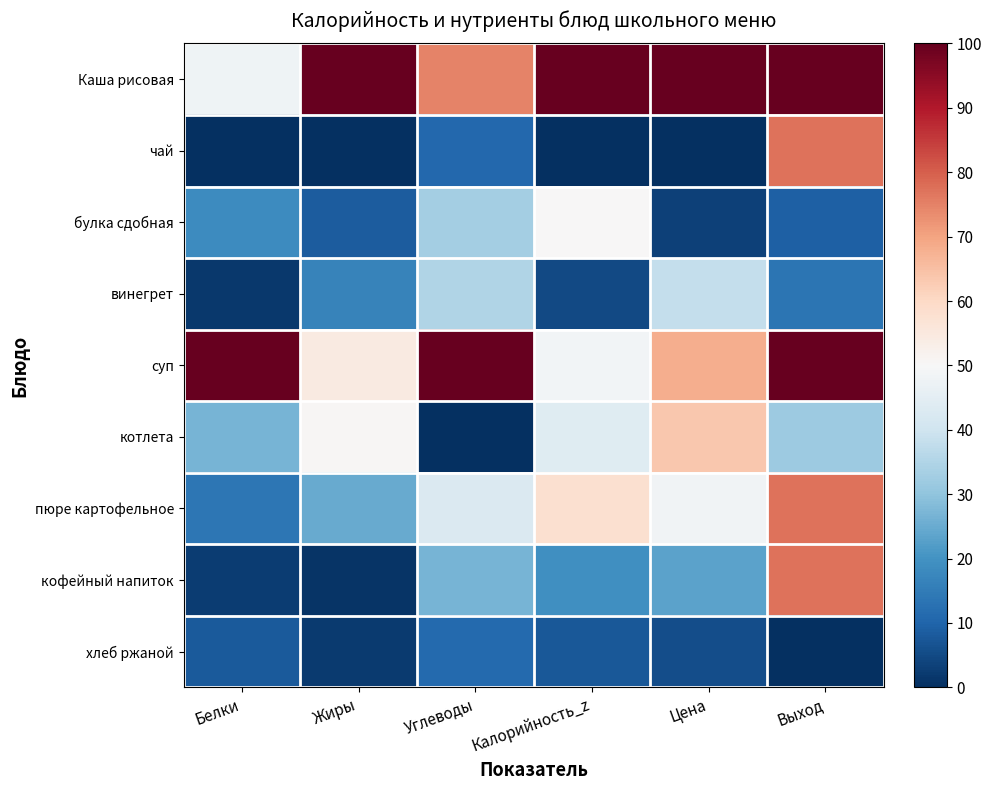

Reading left to right, what are all the values shown in this chart?

Каша рисовая: Белки=47.9	Жиры=100.0	Углеводы=74.7	Калорийность_z=100.0	Цена=100.0	Выход=100.0
чай: Белки=0.0	Жиры=0.0	Углеводы=10.7	Калорийность_z=0.0	Цена=0.0	Выход=77.3
булка сдобная: Белки=18.5	Жиры=8.2	Углеводы=33.0	Калорийность_z=50.0	Цена=3.2	Выход=9.1
винегрет: Белки=1.7	Жиры=16.8	Углеводы=34.9	Калорийность_z=4.7	Цена=38.2	Выход=13.6
суп: Белки=100.0	Жиры=54.4	Углеводы=100.0	Калорийность_z=48.7	Цена=68.0	Выход=100.0
котлета: Белки=26.7	Жиры=50.5	Углеводы=0.0	Калорийность_z=43.9	Цена=63.7	Выход=31.8
пюре картофельное: Белки=13.8	Жиры=24.7	Углеводы=42.8	Калорийность_z=57.9	Цена=48.4	Выход=77.3
кофейный напиток: Белки=2.5	Жиры=1.1	Углеводы=26.7	Калорийность_z=19.5	Цена=23.2	Выход=77.3
хлеб ржаной: Белки=7.9	Жиры=2.0	Углеводы=11.2	Калорийность_z=7.7	Цена=5.5	Выход=0.0